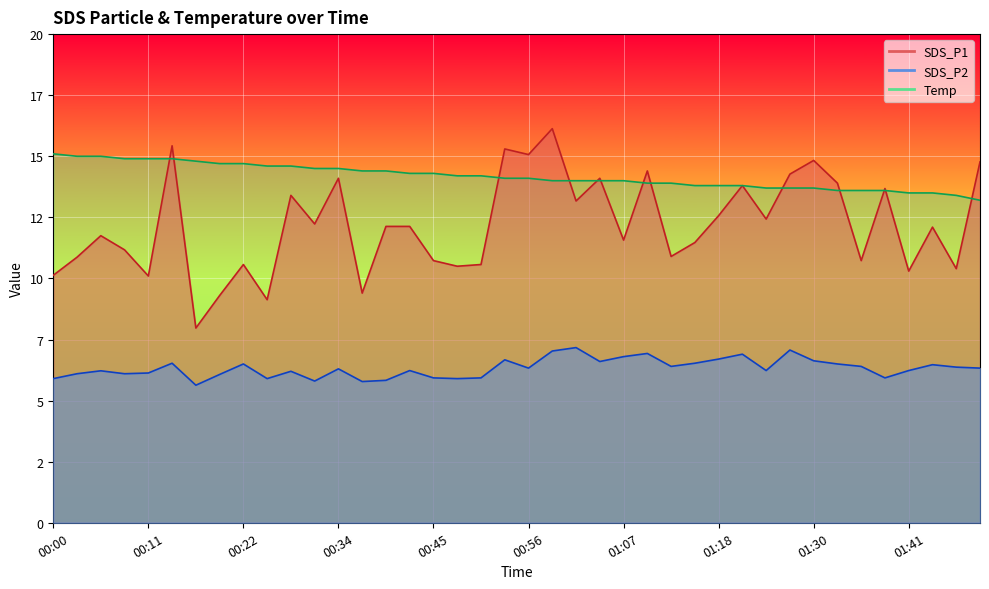

What is the difference between the maximum and second lowest values in the SDS_P1 series?

7.0